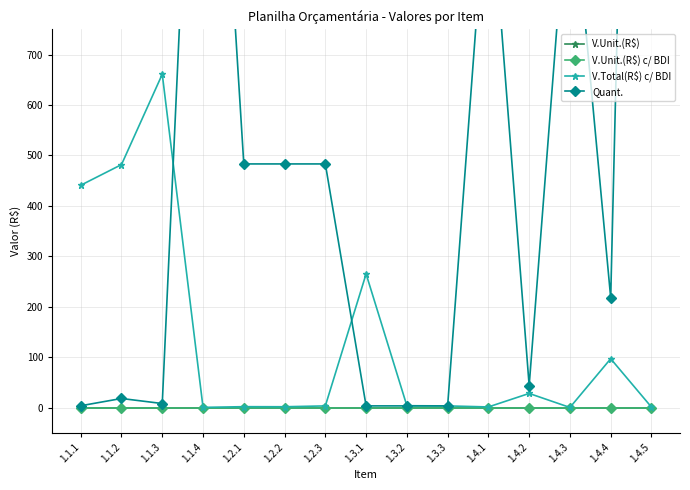

Which series has the largest total across all categories?

Quant.